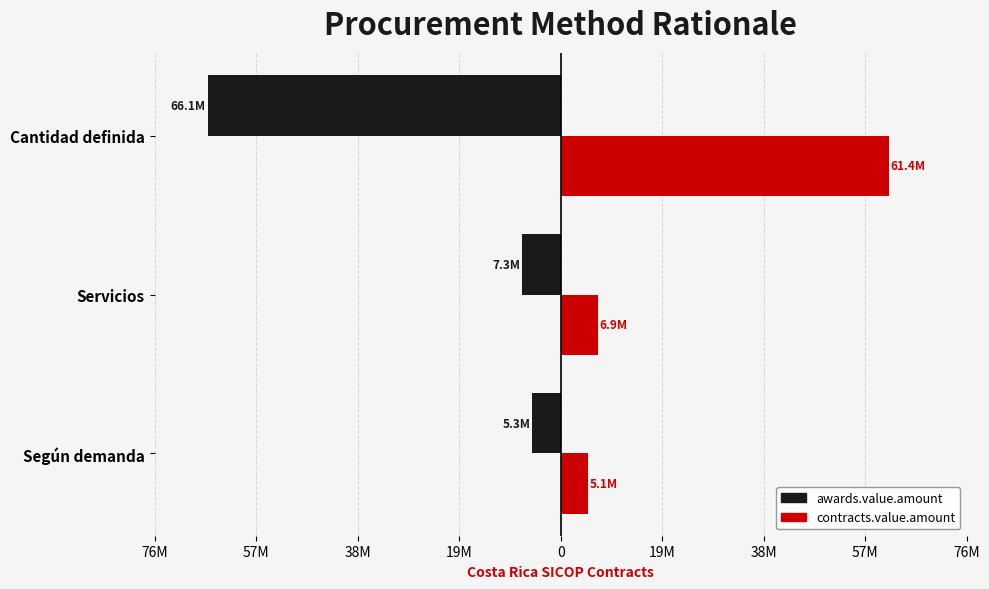

What are all the series names shown in the legend?

awards.value.amount, contracts.value.amount